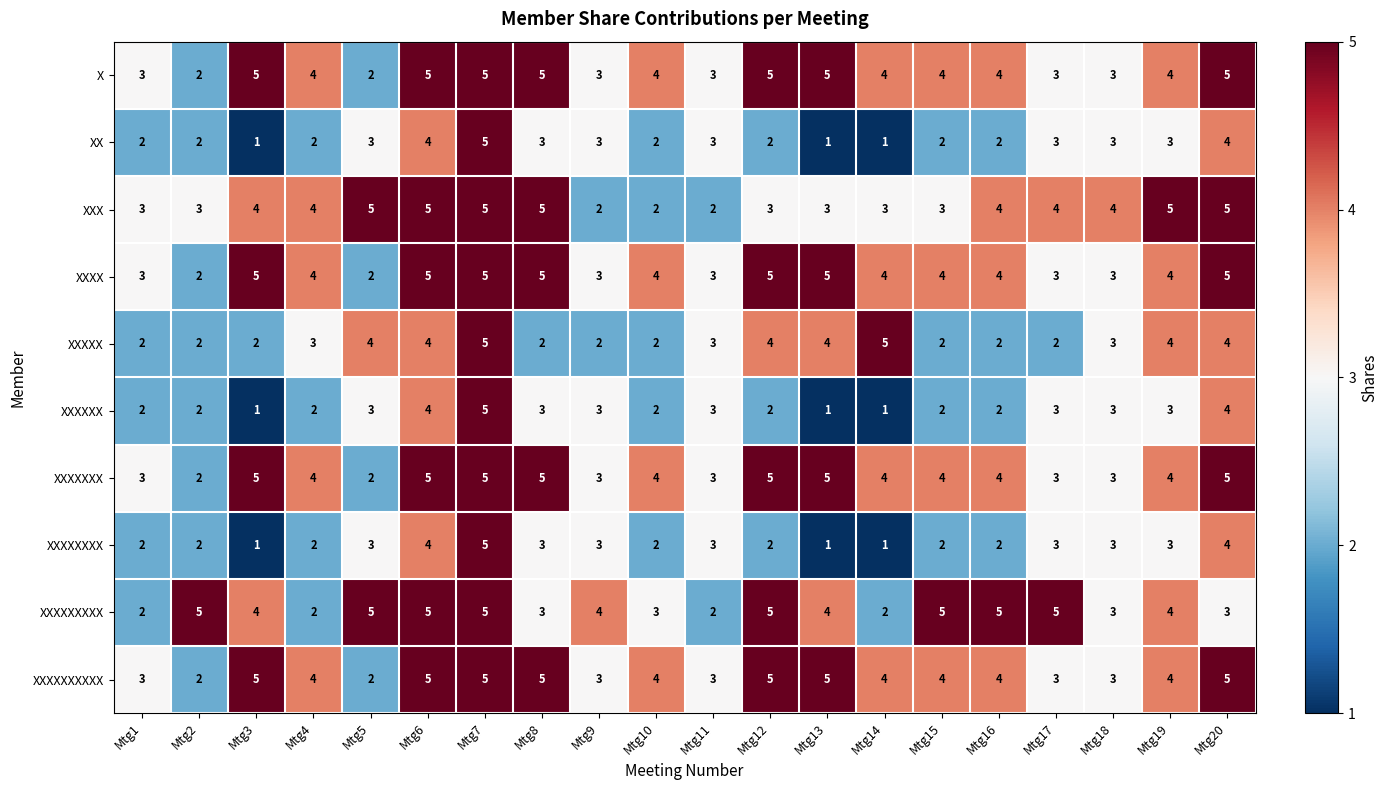

What is the total value across all series at Mtg8?

39